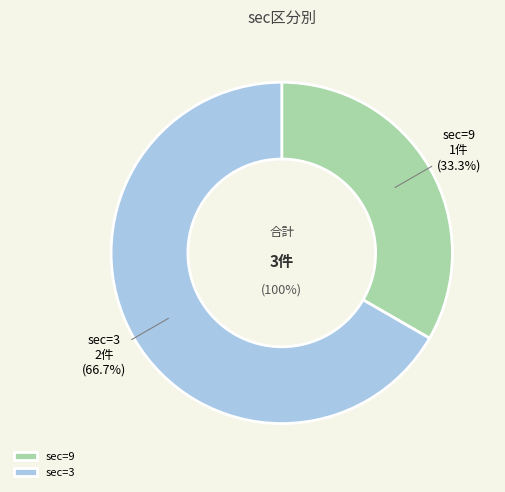

True or false: 9 accounts for 26% of the total.

False